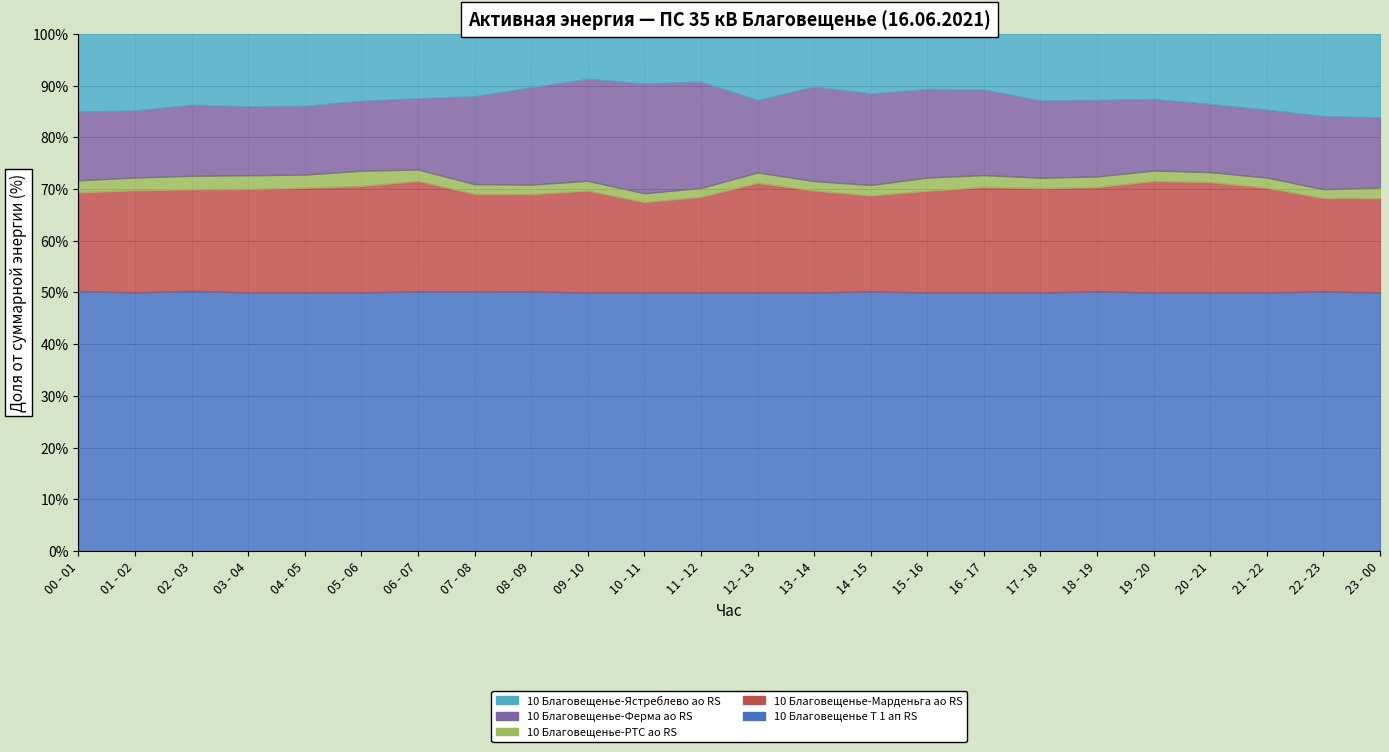

The 10 Благовещенье-Марденьга ао RS series shows 11 at 07 - 08. True or false?

False